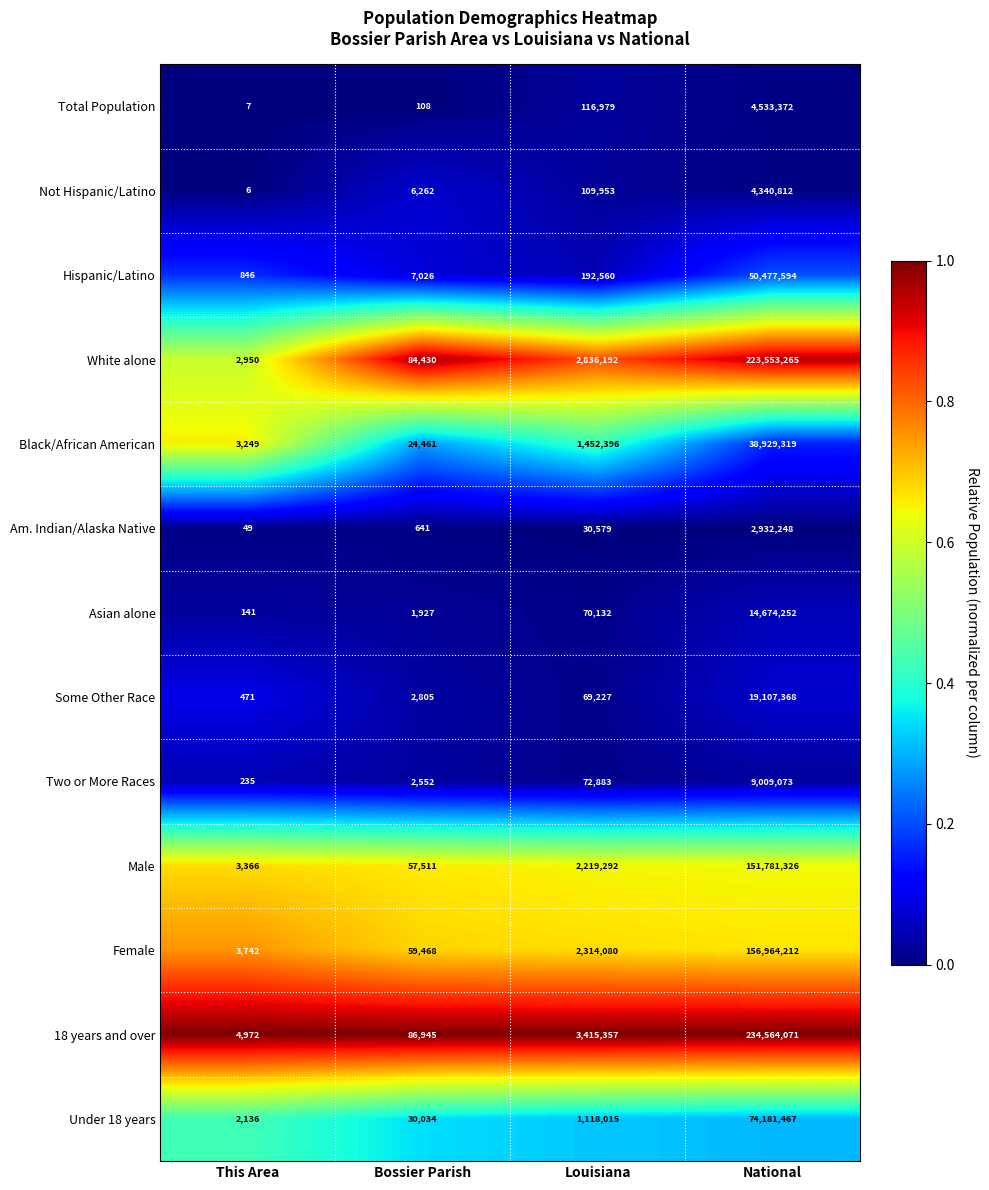

Rank the series by their maximum value, from highest to lowest.

18 years and over, White alone, Female, Male, Under 18 years, Hispanic/Latino, Black/African American, Some Other Race, Asian alone, Two or More Races, Total Population, Not Hispanic/Latino, Am. Indian/Alaska Native